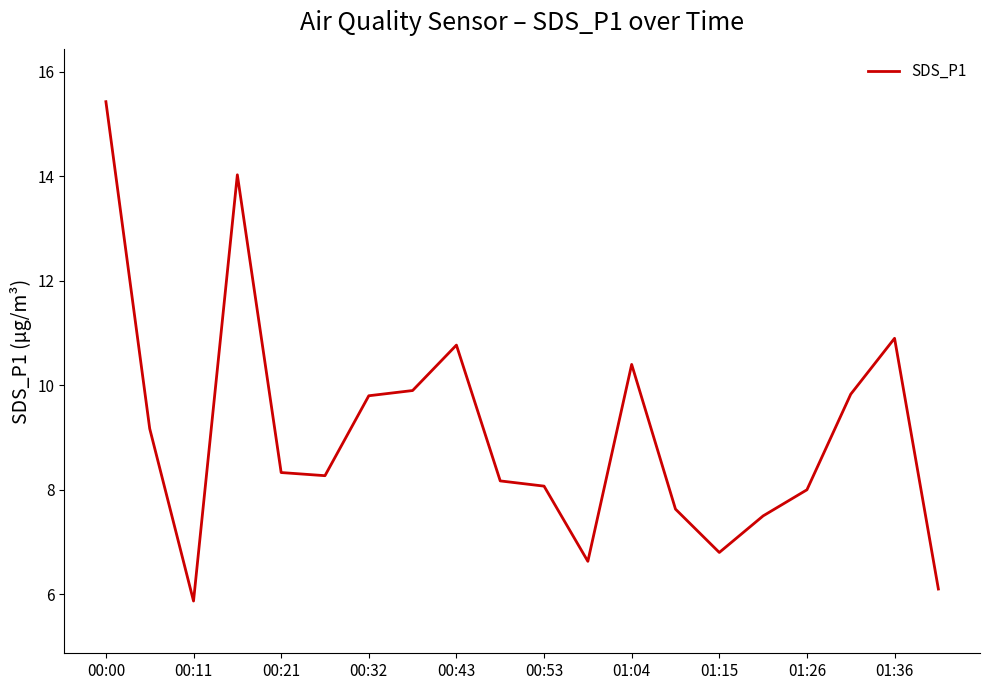

What is the maximum value shown in the chart?

15.4